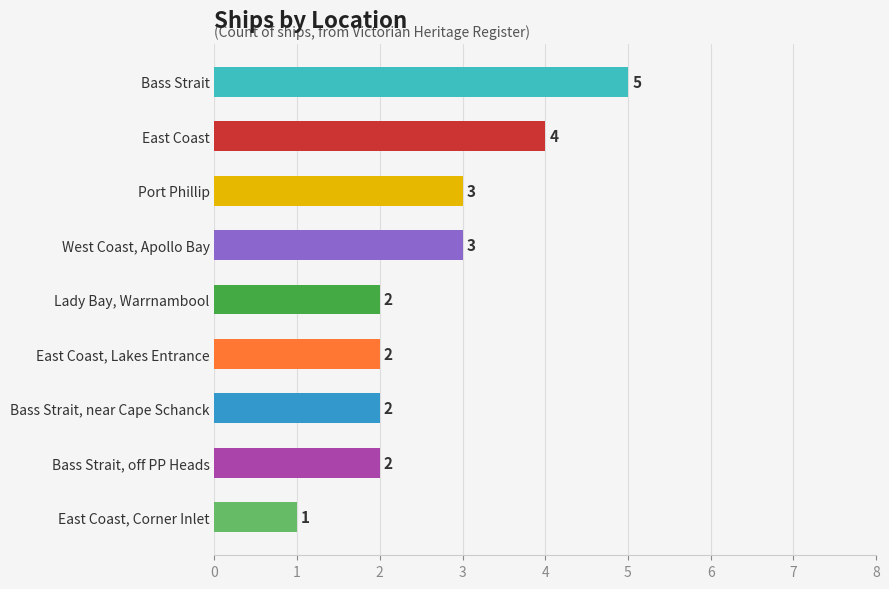

Reading top to bottom, what are all the values shown in this chart?

5	4	3	3	2	2	2	2	1